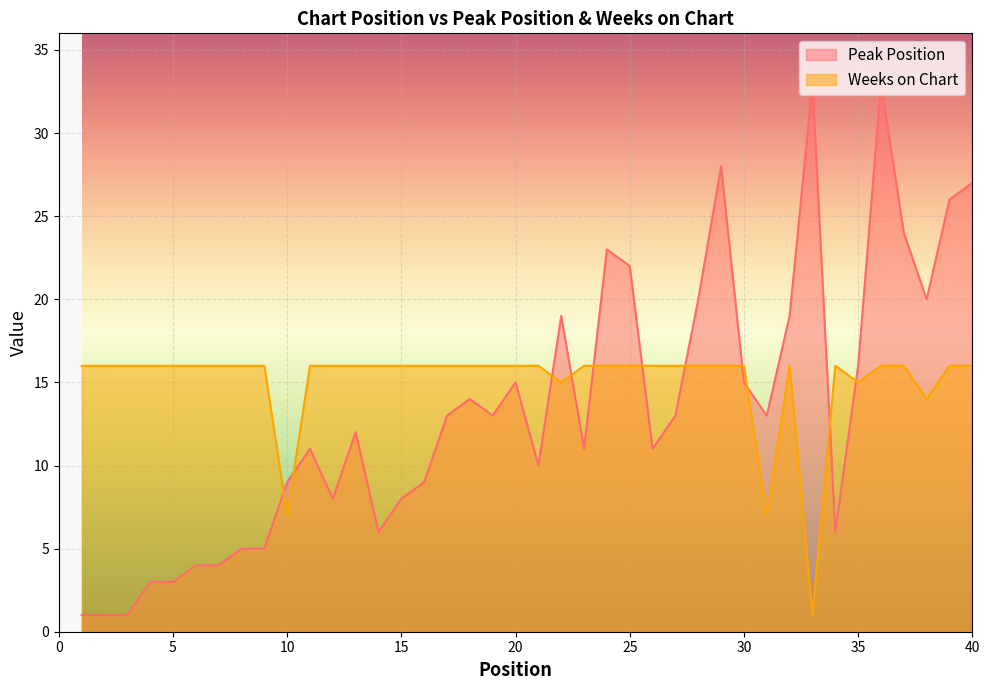

Rank the series at 24 from highest to lowest value.

Peak Position, Weeks on Chart